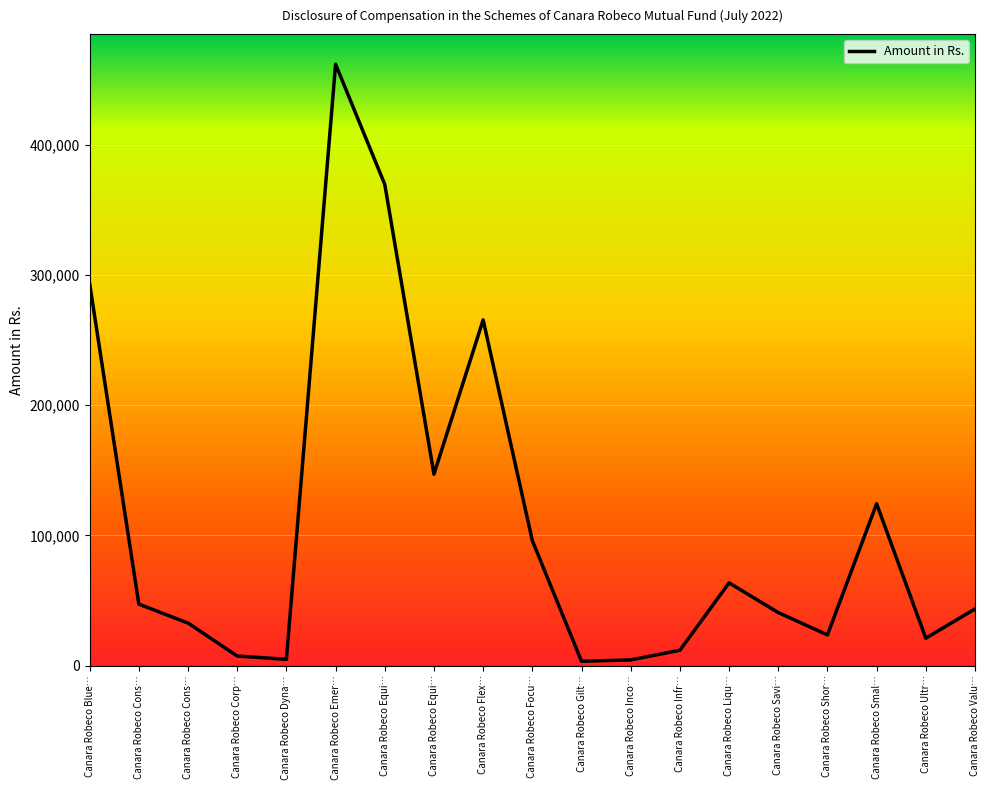

How many lines are shown in the chart?

1